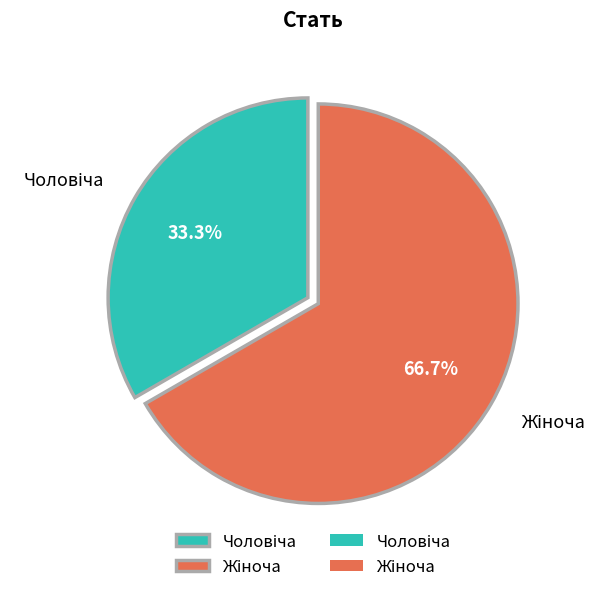

Is there any slice that represents more than half of the pie?

Yes